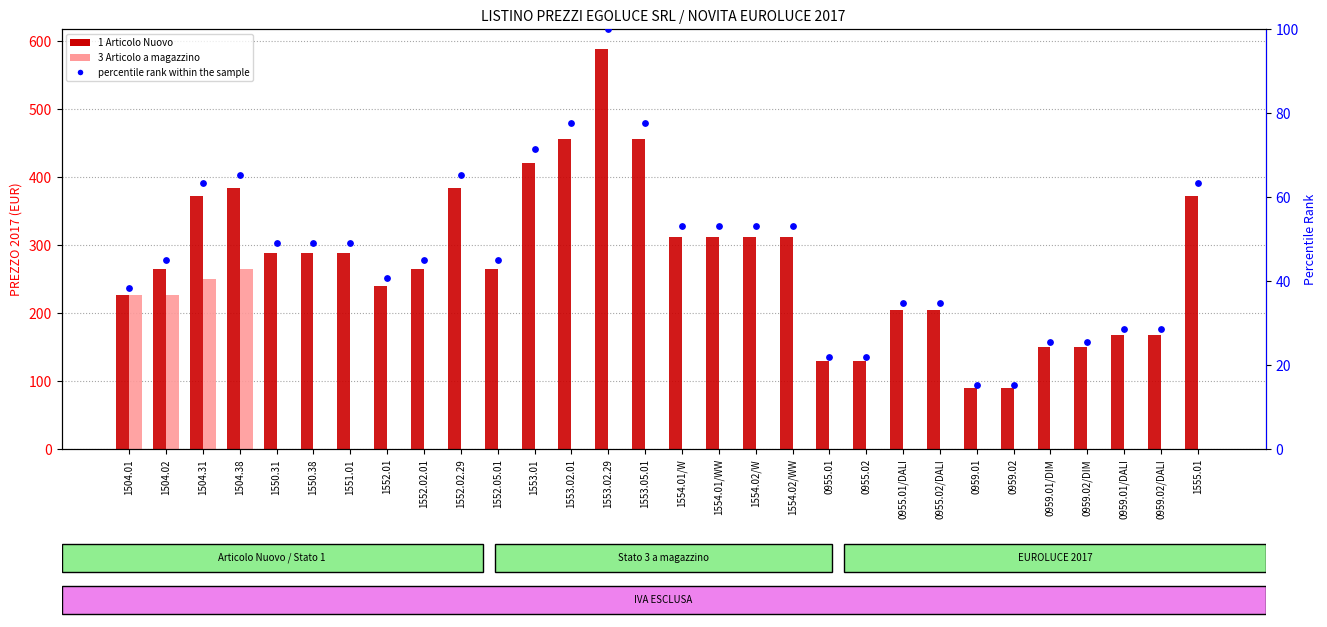

Which series reaches the minimum Y coordinate?

3 Articolo a magazzino